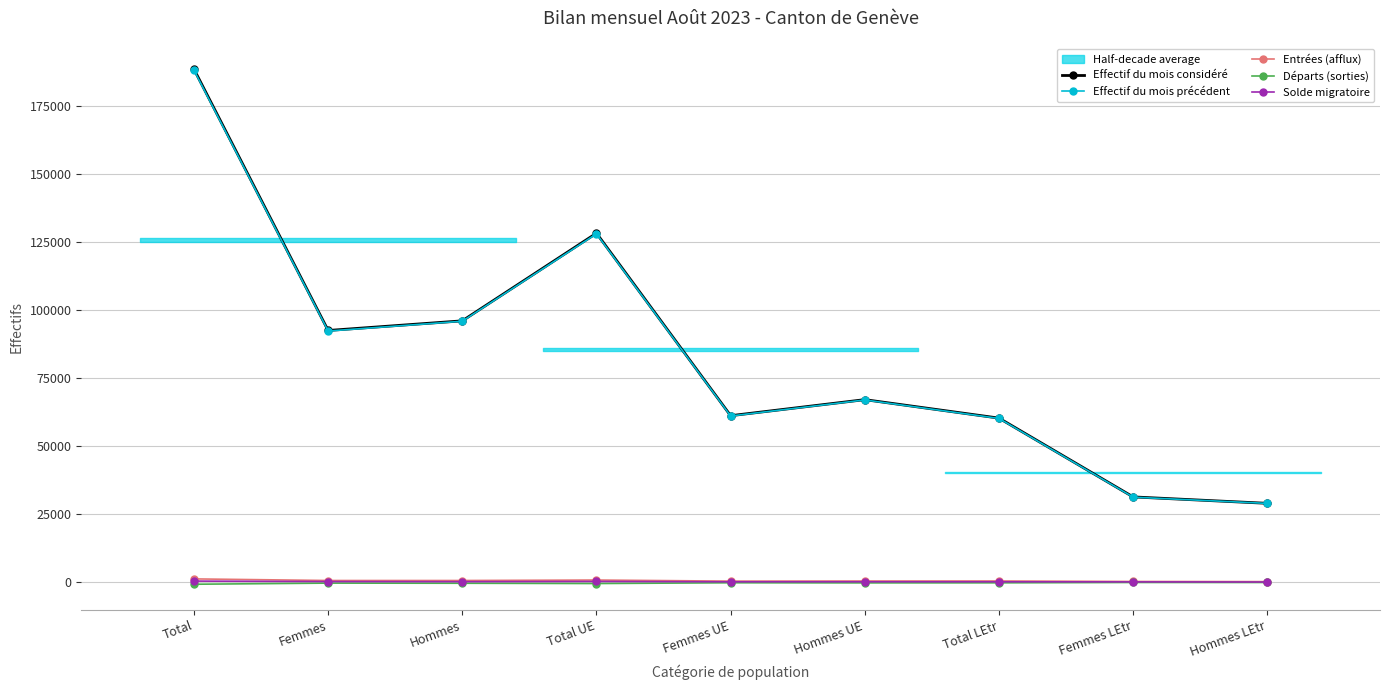

Which series has the largest total across all categories?

Effectif du mois considéré